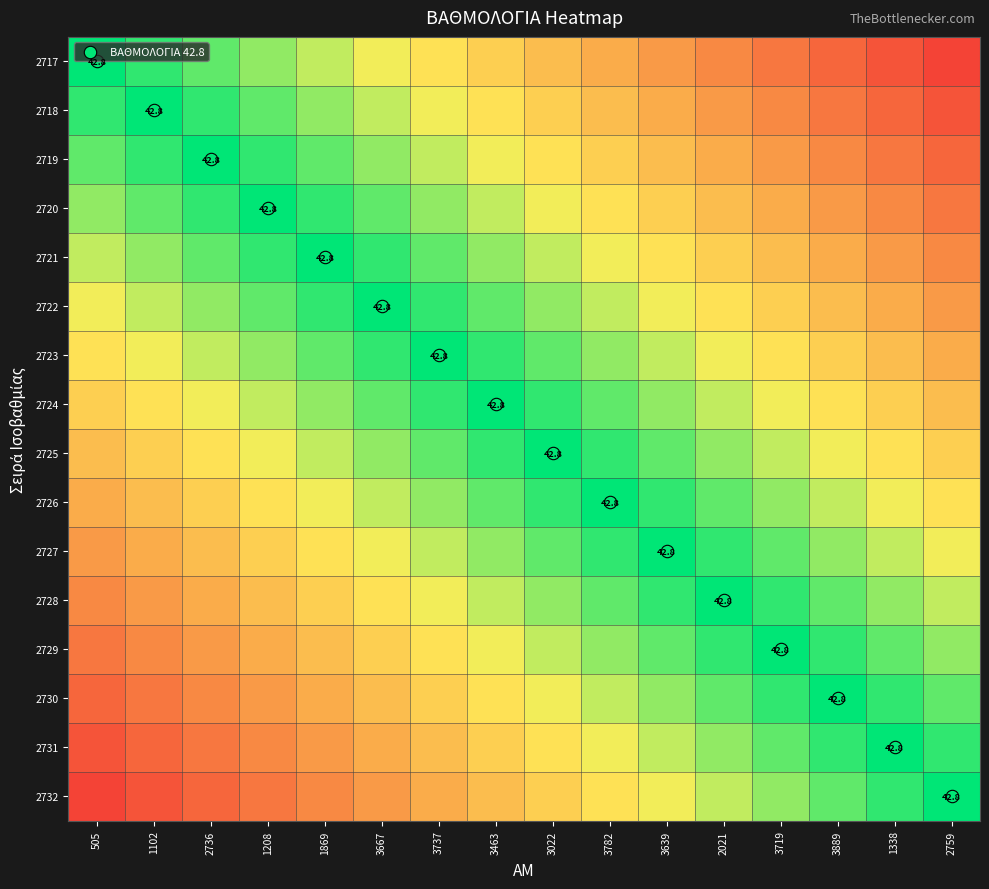

At which label does 2726 reach its minimum?

3782